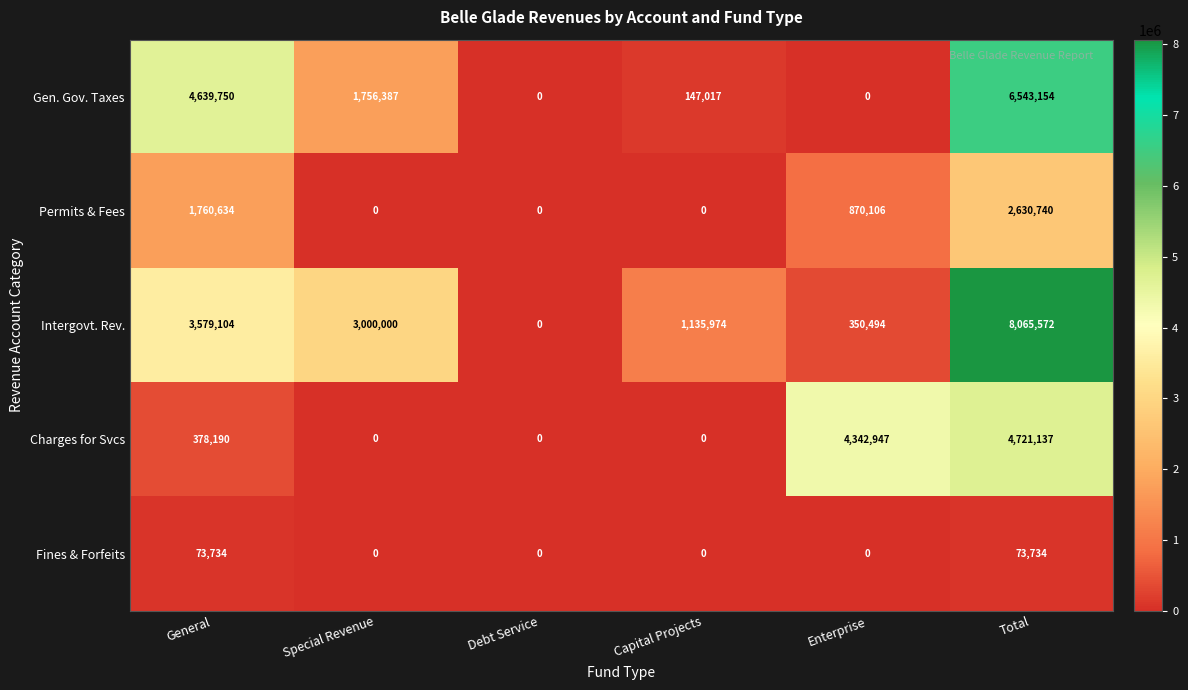

The Fines & Forfeits series shows 73734 at Total. True or false?

True